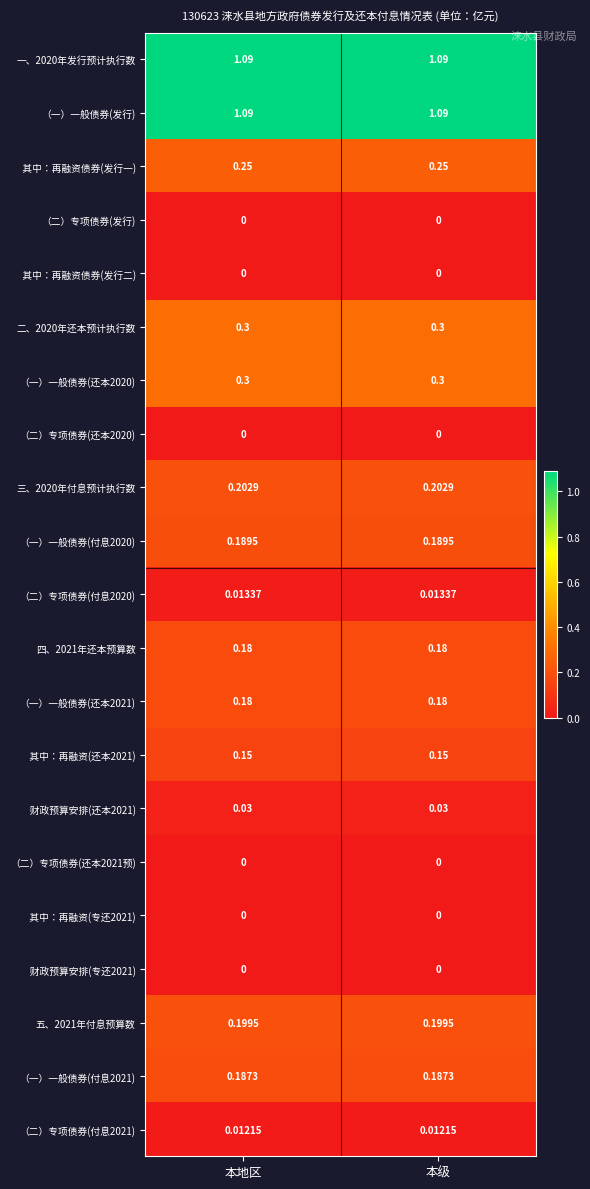

At 本地区, list the series in order from smallest to largest.

（二）专项债券(发行), 其中：再融资债券(发行二), （二）专项债券(还本2020), （二）专项债券(还本2021预), 其中：再融资(专还2021), 财政预算安排(专还2021), （二）专项债券(付息2021), （二）专项债券(付息2020), 财政预算安排(还本2021), 其中：再融资(还本2021), 四、2021年还本预算数, （一）一般债券(还本2021), （一）一般债券(付息2021), （一）一般债券(付息2020), 五、2021年付息预算数, 三、2020年付息预计执行数, 其中：再融资债券(发行一), 二、2020年还本预计执行数, （一）一般债券(还本2020), 一、2020年发行预计执行数, （一）一般债券(发行)